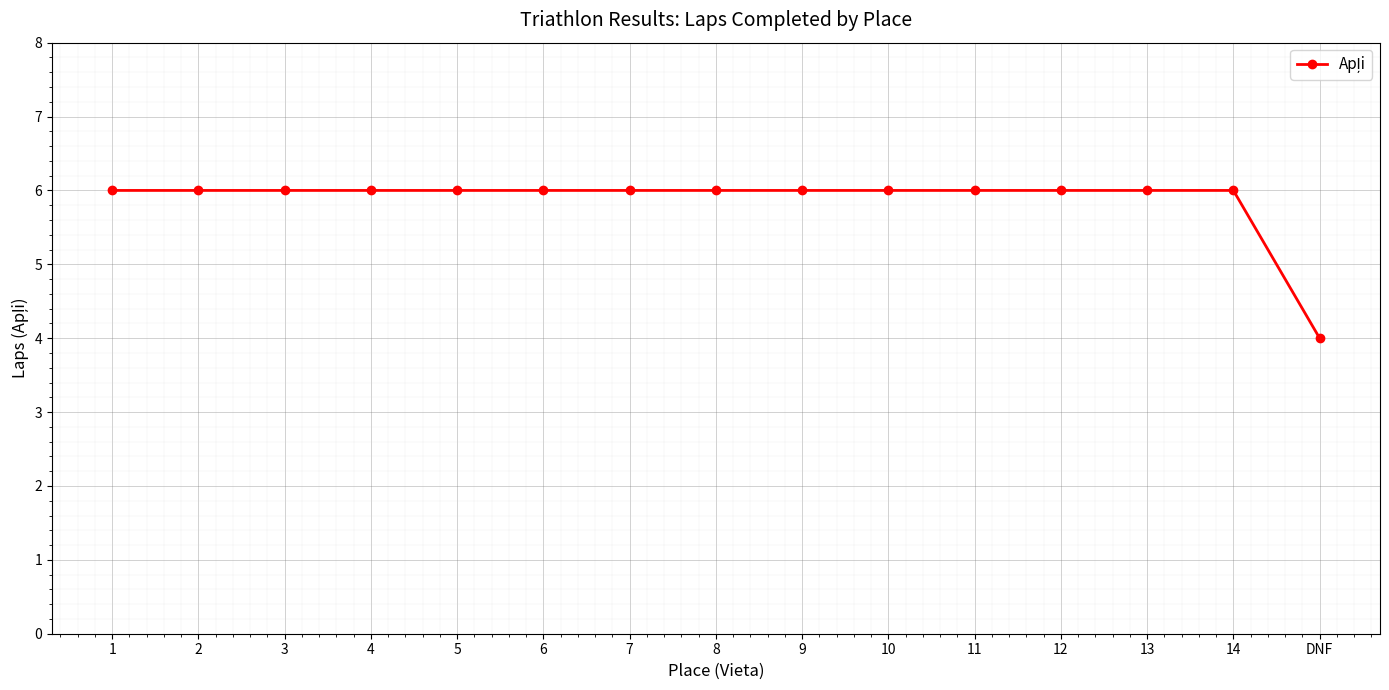

Reading right to left, what are all the values shown in this chart?

DNF=4	14=6	13=6	12=6	11=6	10=6	9=6	8=6	7=6	6=6	5=6	4=6	3=6	2=6	1=6